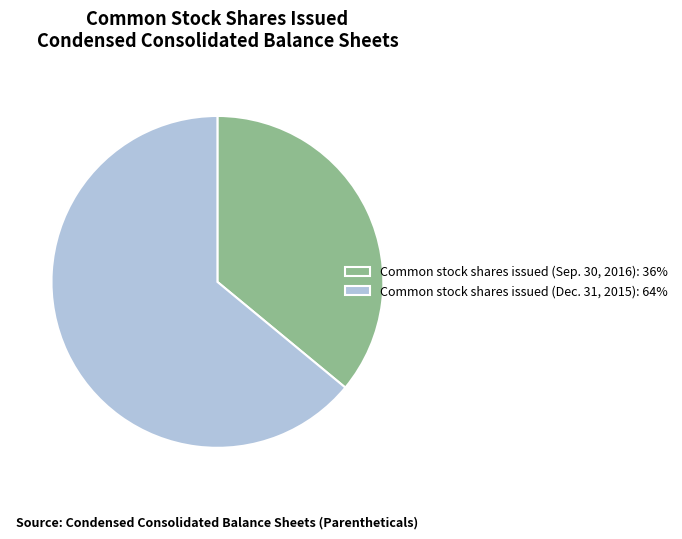

Which slice is the smallest?

Common stock shares issued (Sep. 30, 2016): 36%